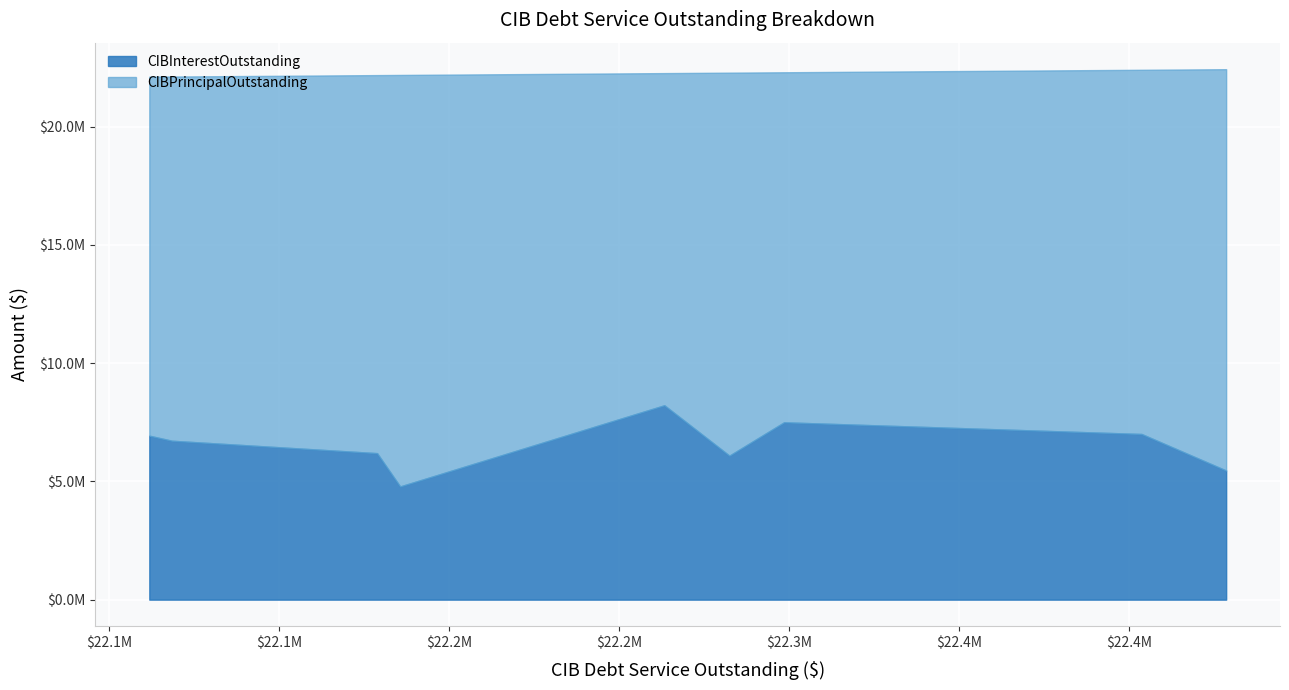

What are all the series names shown in the legend?

CIBInterestOutstanding, CIBPrincipalOutstanding